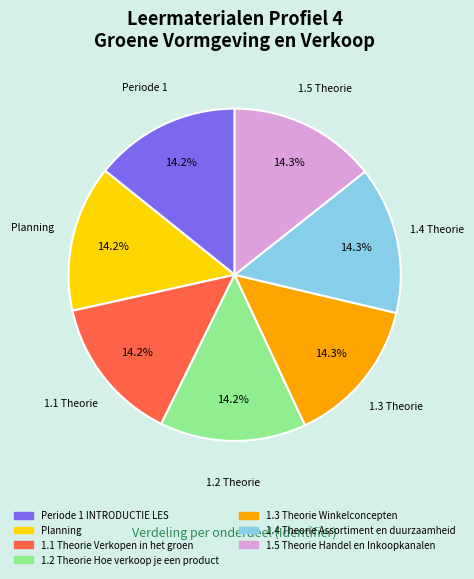

What is the total percentage of 1.3 Theorie Winkelconcepten and 1.2 Theorie Hoe verkoop je een product?

28.6%